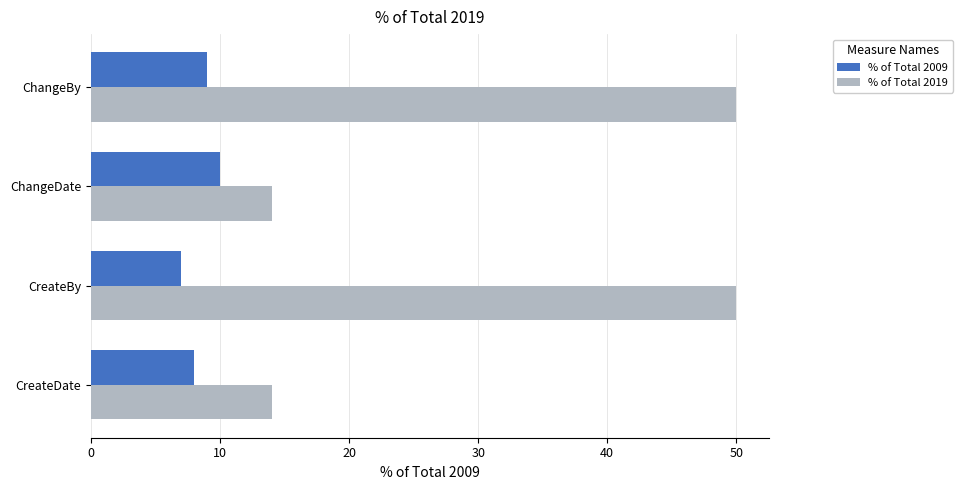

Which series has the largest range (max minus min)?

% of Total 2019